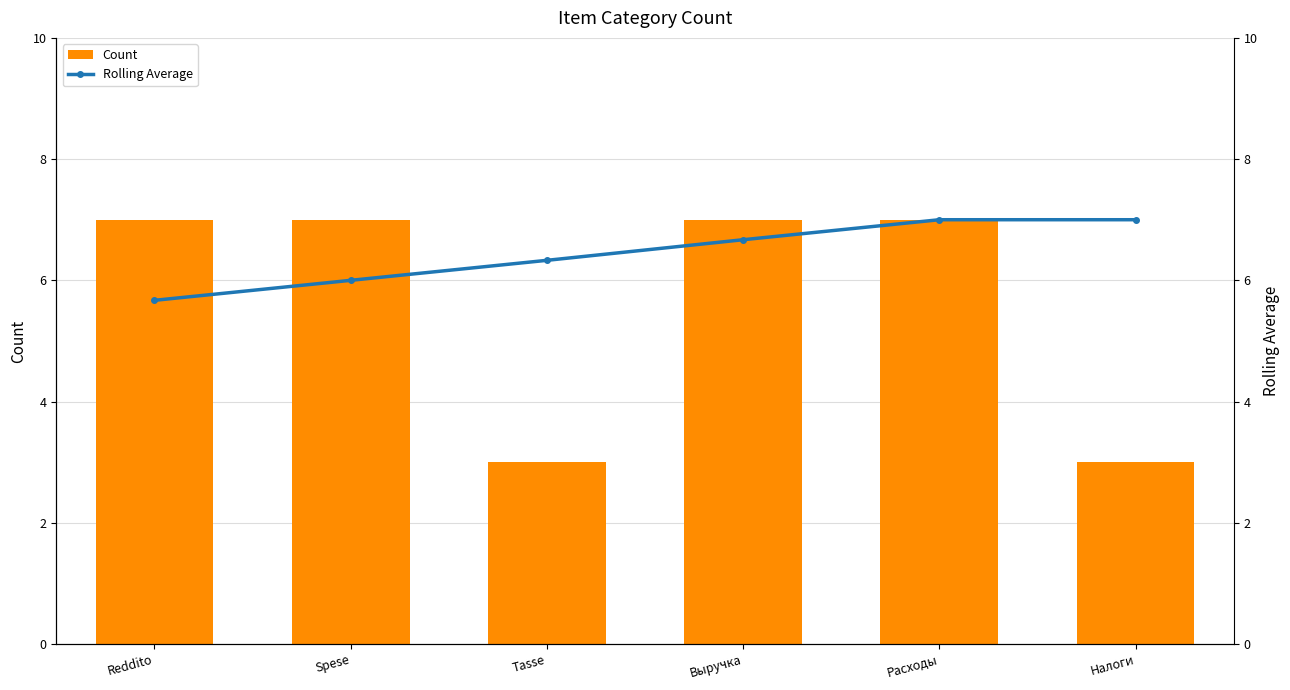

Rank the series by their average value, from highest to lowest.

Rolling Average, Count